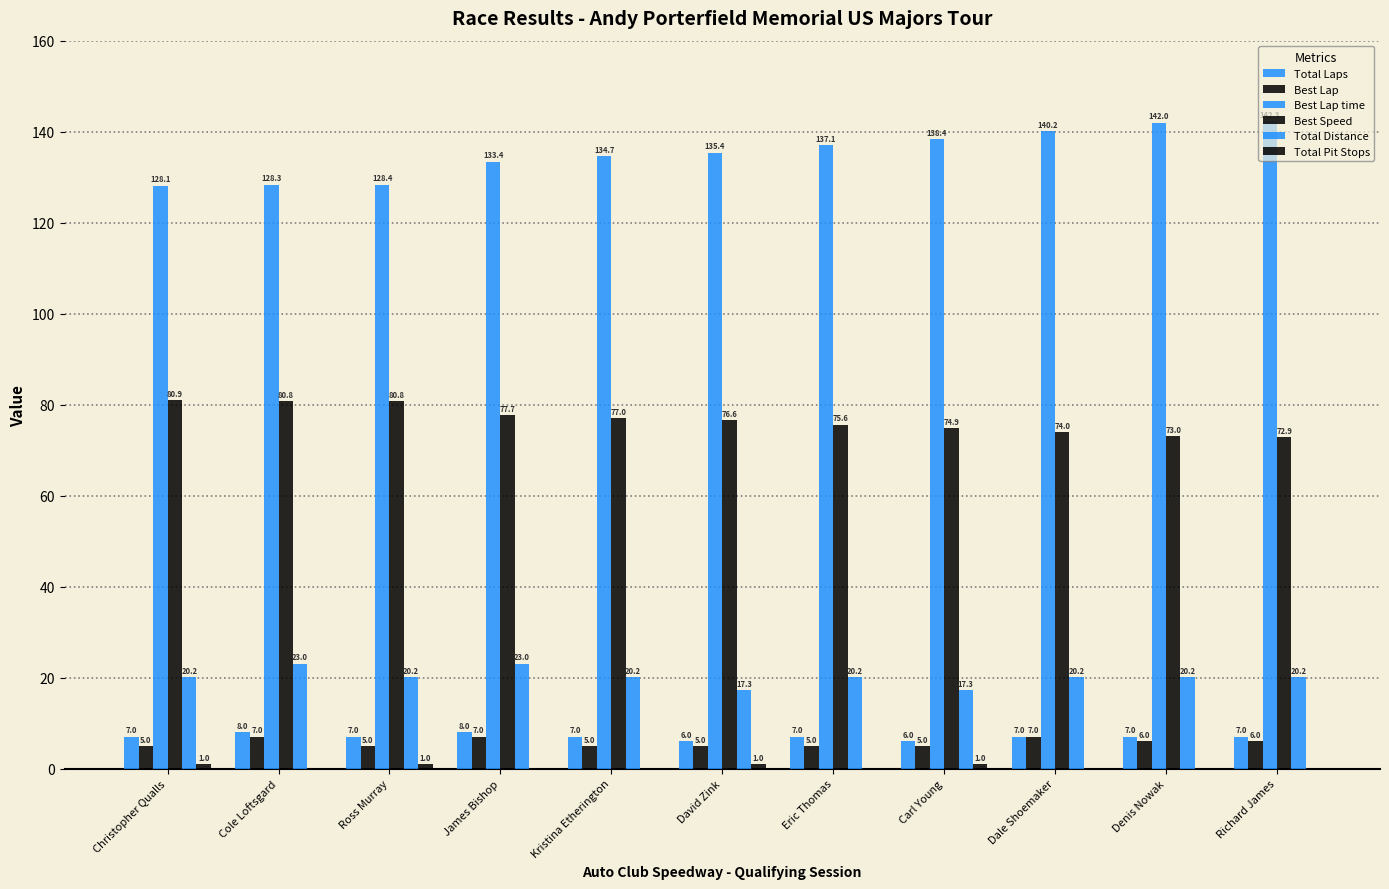

Where does the Best Lap time series first go above 135?

David Zink